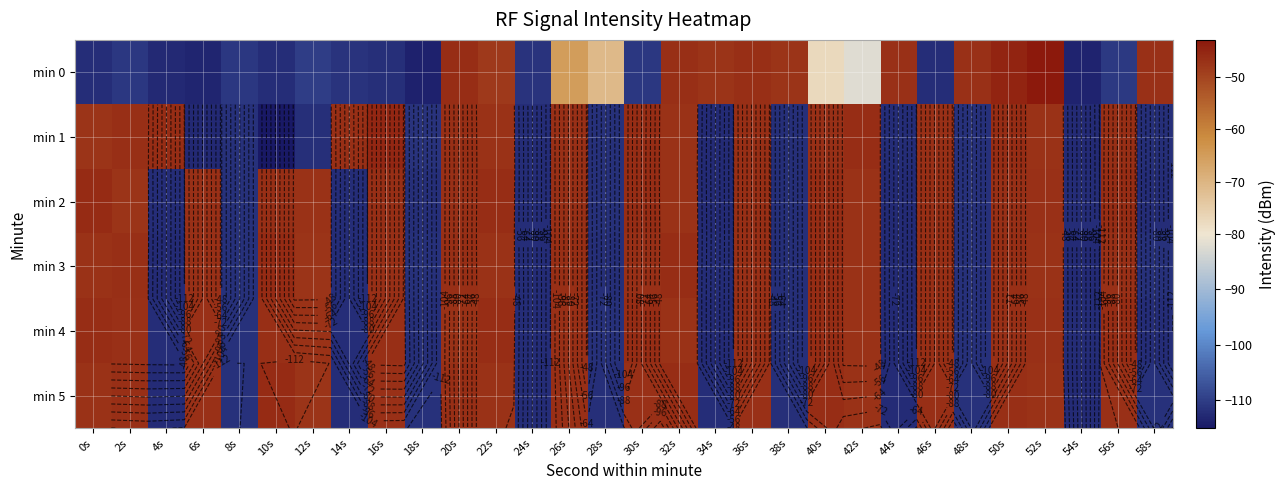

What is the difference between the highest and lowest values at 28s?

40.8